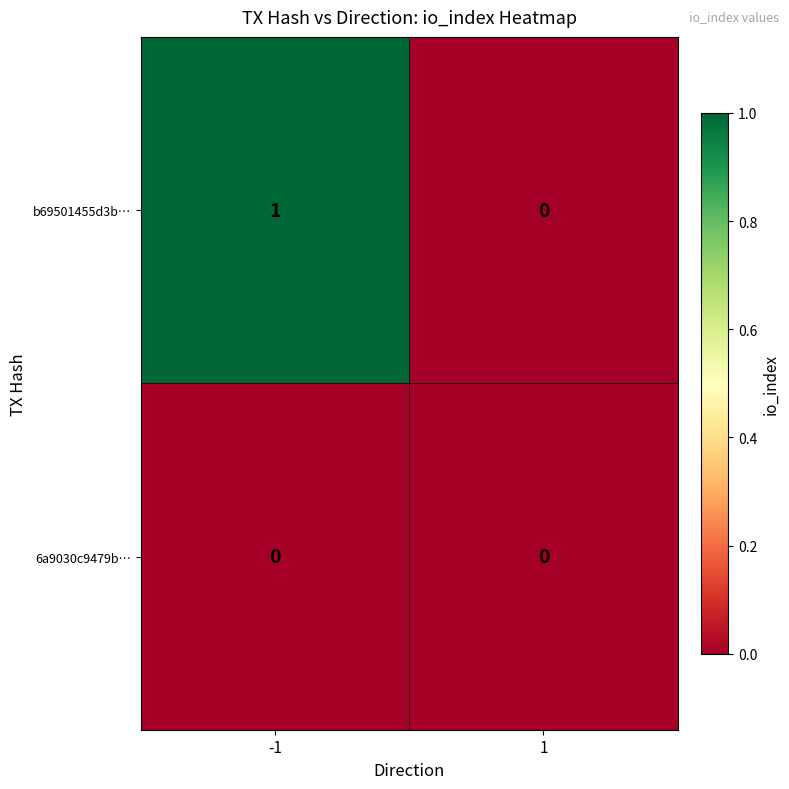

Is it true that 6a9030c9479b… equals 0 at -1?

True